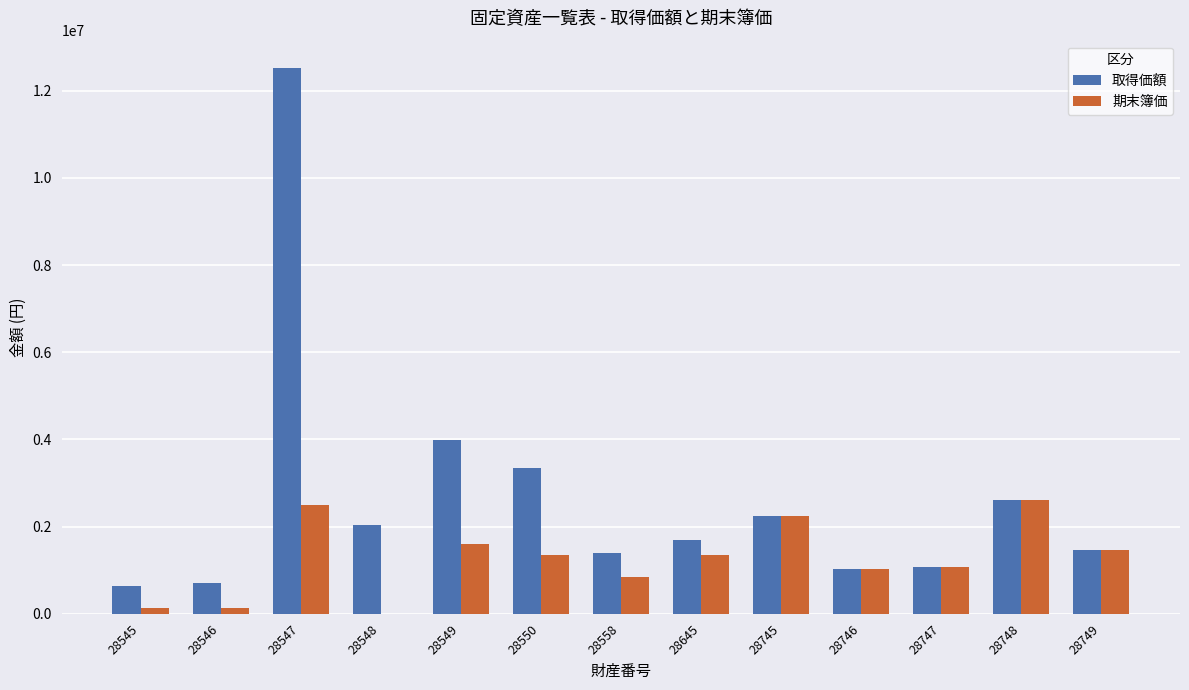

What is the greatest value displayed?

12521520